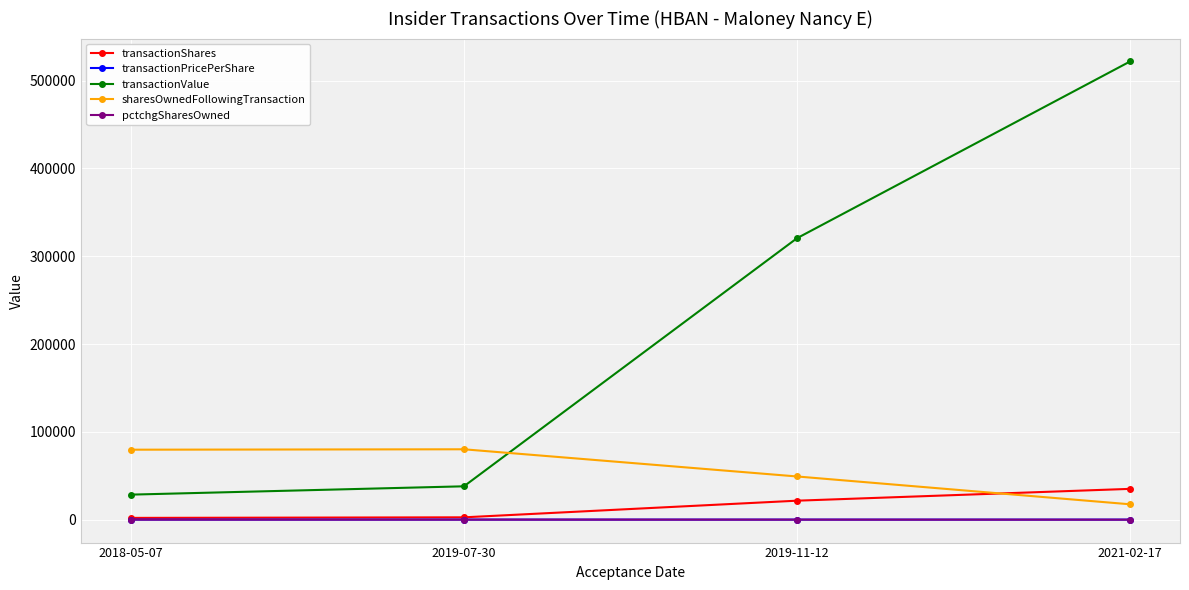

Which series has the widest spread of values?

transactionValue